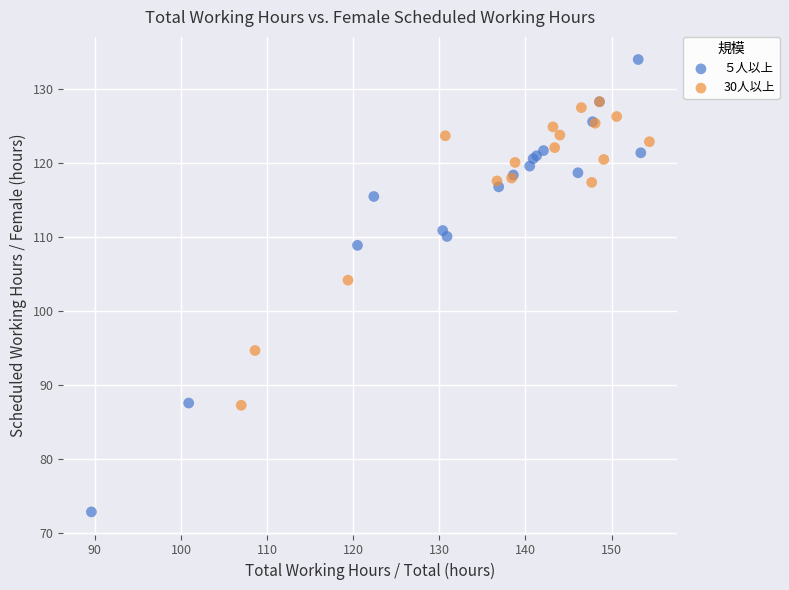

Which series reaches the minimum Y coordinate?

５人以上